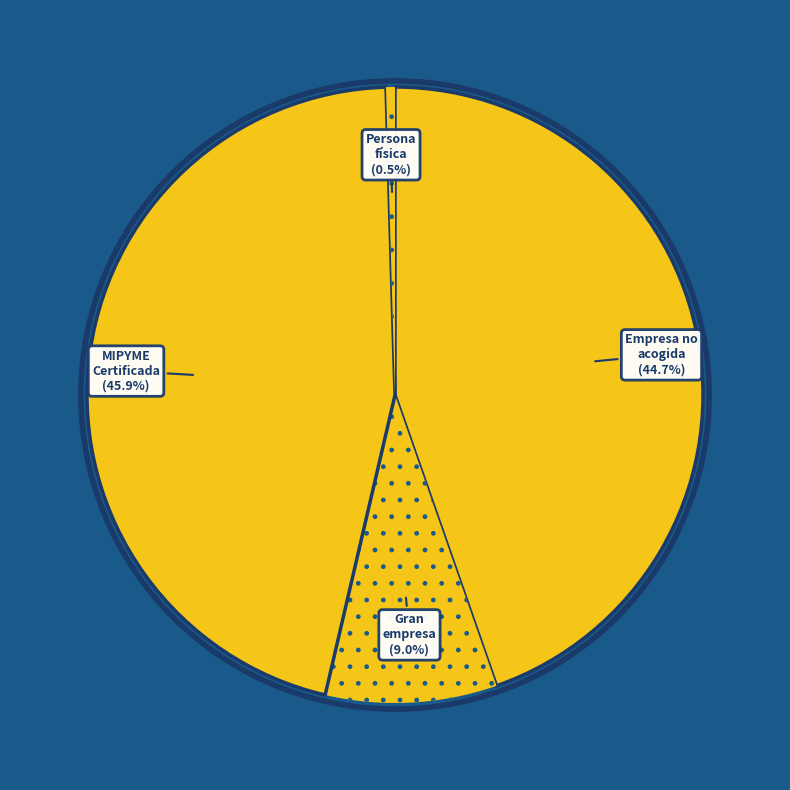

How many slices are in this pie chart?

4